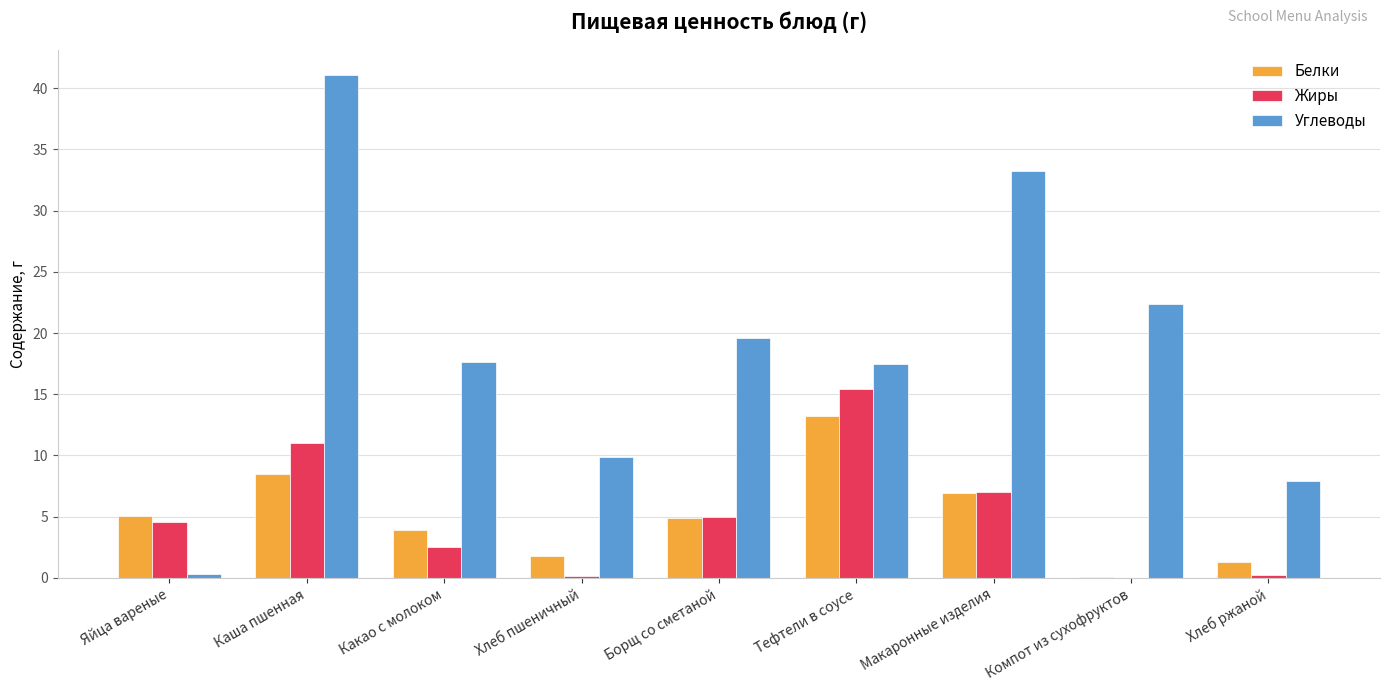

What are all the series names shown in the legend?

Белки, Жиры, Углеводы